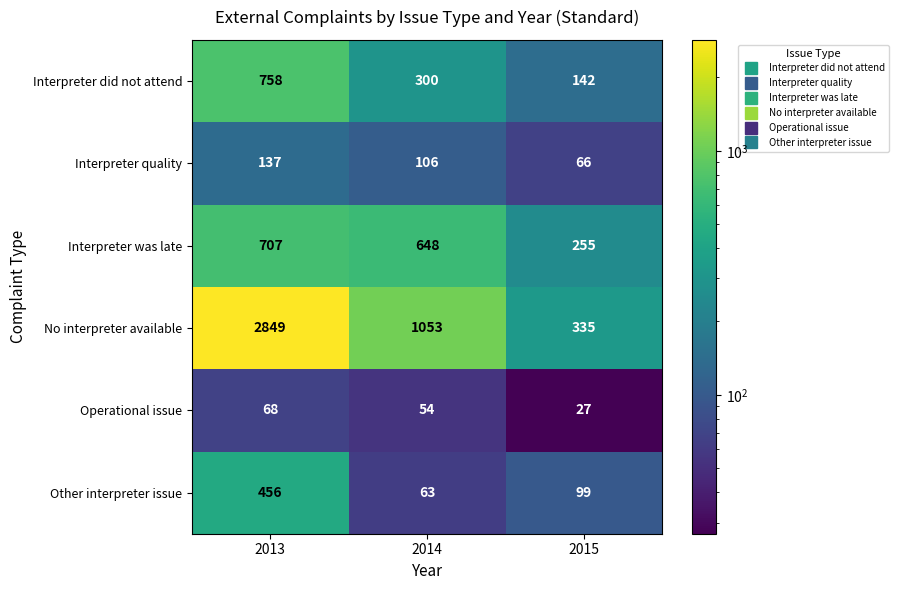

At which category is the sum across all series the highest?

2013